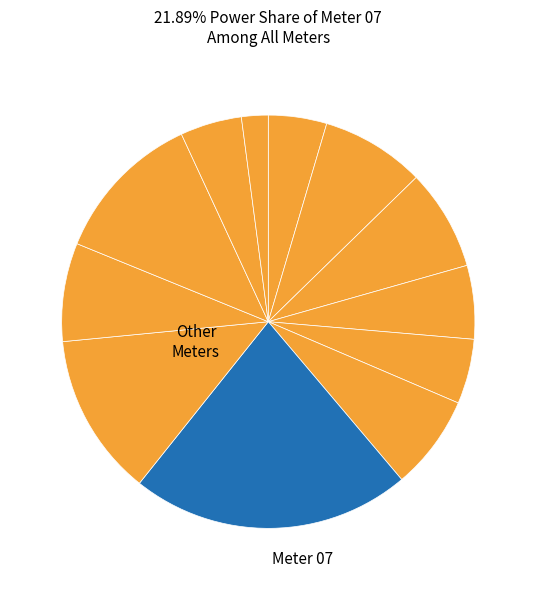

How many slices are in this pie chart?

12